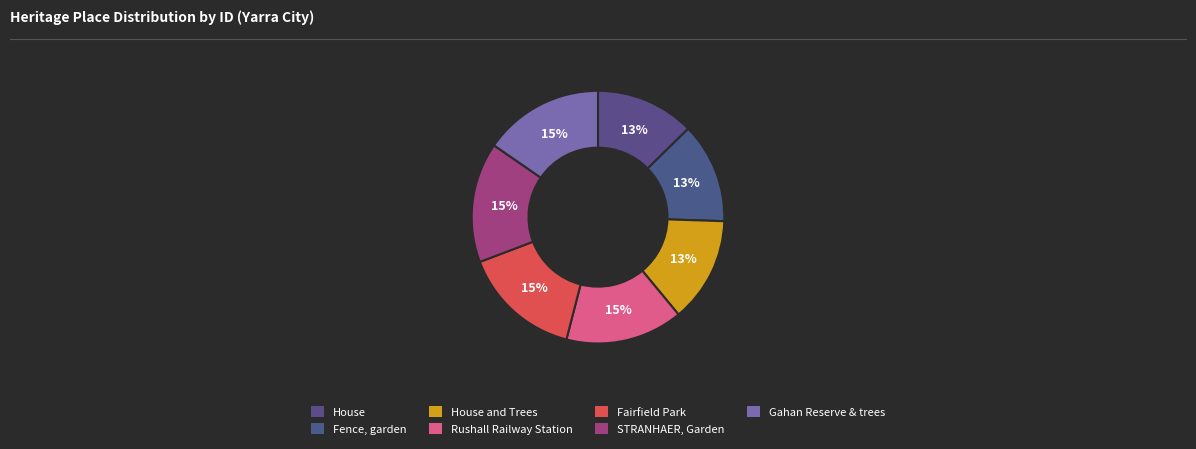

What is the ratio of the value at Fence, garden to the value at Fairfield Park?

0.8